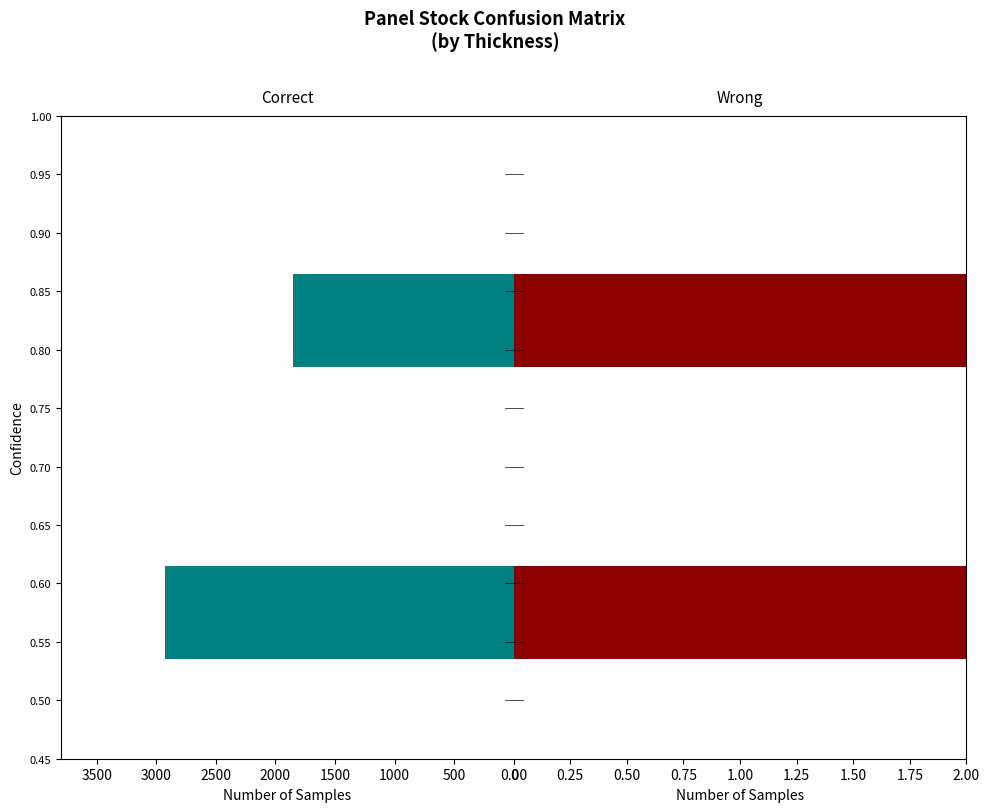

What are all the series names shown in the legend?

Correct, Wrong